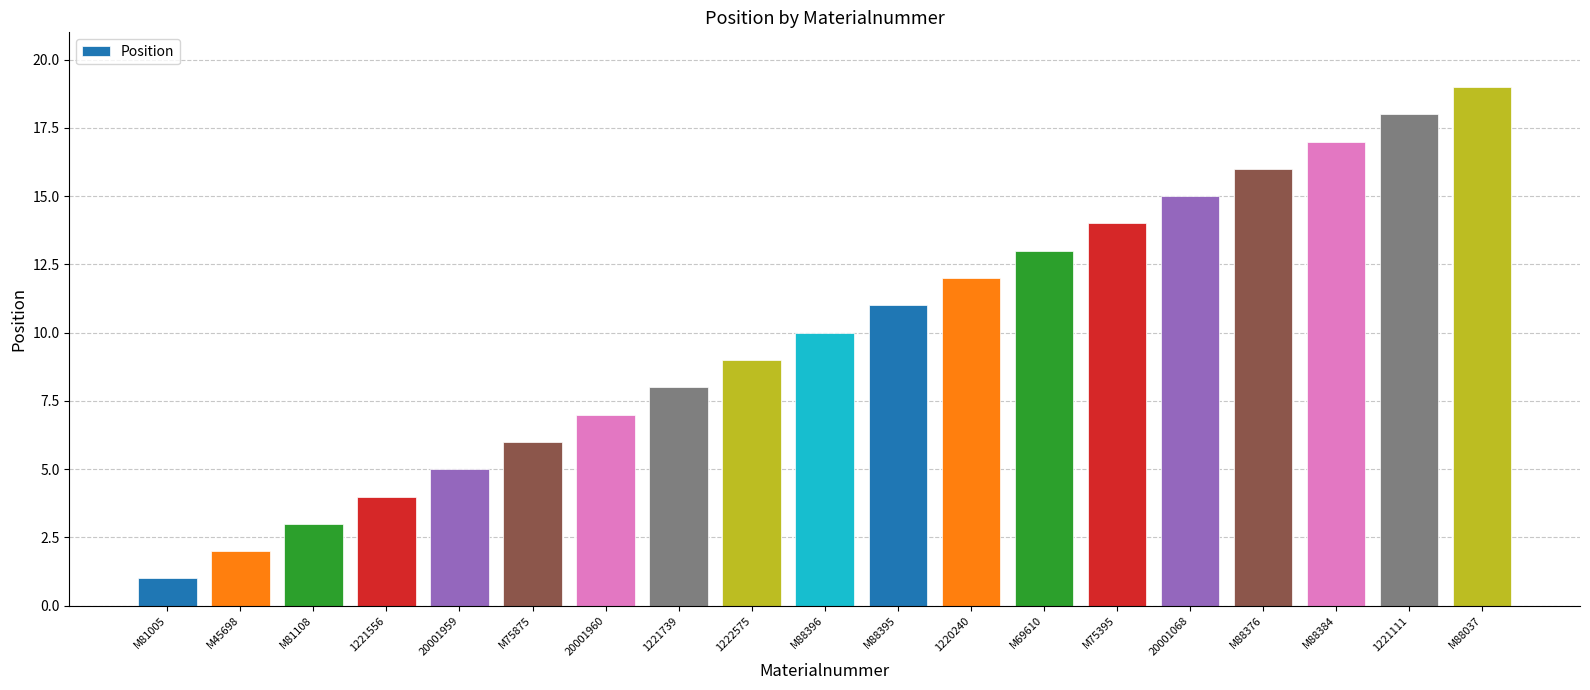

What is the ratio of the value at 1221556 to the value at M88384?

0.2